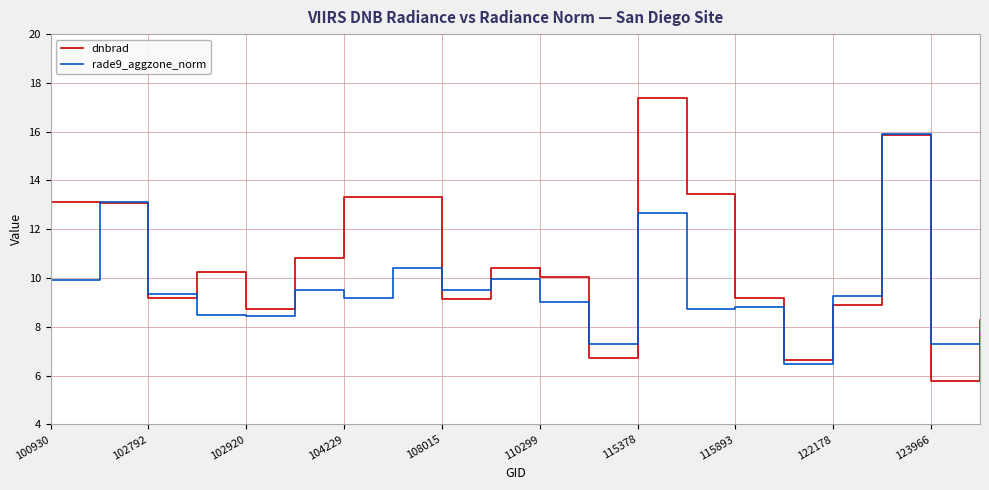

What is the minimum value for rade9_aggzone_norm?

6.5